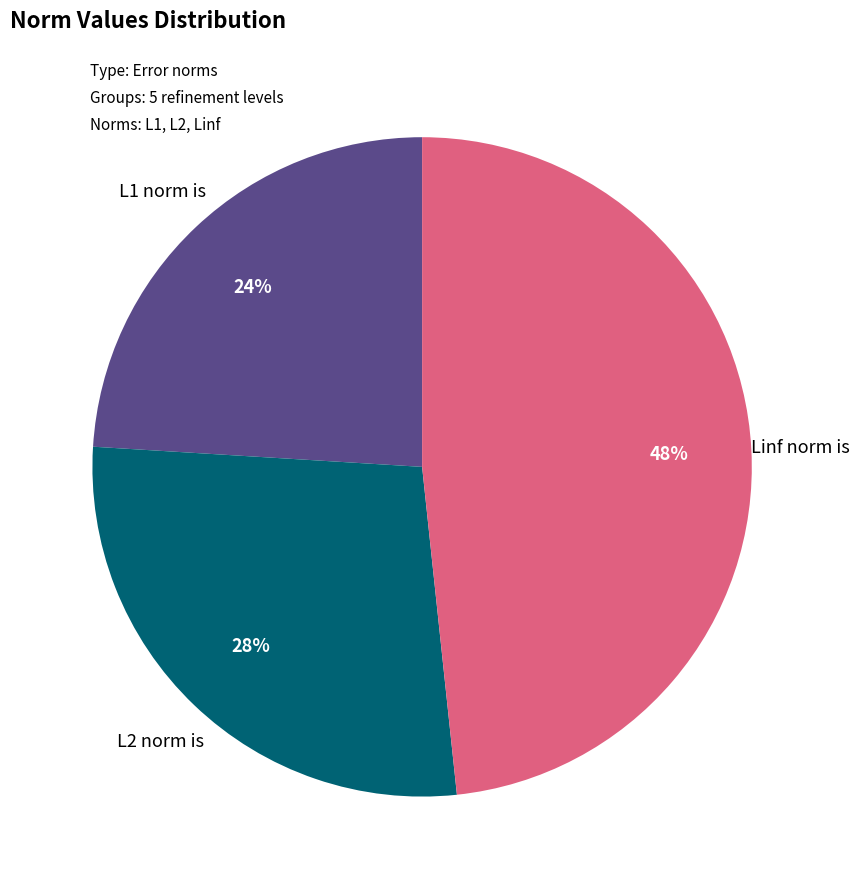

How many segments does this pie chart have?

3